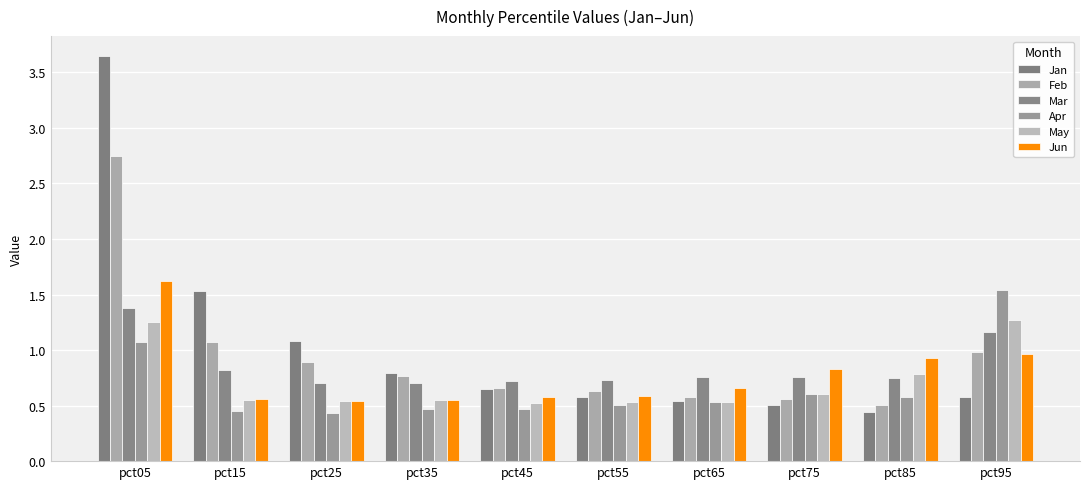

Reading left to right, what are all the values shown in this chart?

Jan: pct05=3.6	pct15=1.5	pct25=1.1	pct35=0.8	pct45=0.6	pct55=0.6	pct65=0.5	pct75=0.5	pct85=0.4	pct95=0.6
Feb: pct05=2.7	pct15=1.1	pct25=0.9	pct35=0.8	pct45=0.7	pct55=0.6	pct65=0.6	pct75=0.6	pct85=0.5	pct95=1.0
Mar: pct05=1.4	pct15=0.8	pct25=0.7	pct35=0.7	pct45=0.7	pct55=0.7	pct65=0.8	pct75=0.8	pct85=0.7	pct95=1.2
Apr: pct05=1.1	pct15=0.4	pct25=0.4	pct35=0.5	pct45=0.5	pct55=0.5	pct65=0.5	pct75=0.6	pct85=0.6	pct95=1.5
May: pct05=1.3	pct15=0.6	pct25=0.5	pct35=0.5	pct45=0.5	pct55=0.5	pct65=0.5	pct75=0.6	pct85=0.8	pct95=1.3
Jun: pct05=1.6	pct15=0.6	pct25=0.5	pct35=0.6	pct45=0.6	pct55=0.6	pct65=0.7	pct75=0.8	pct85=0.9	pct95=1.0